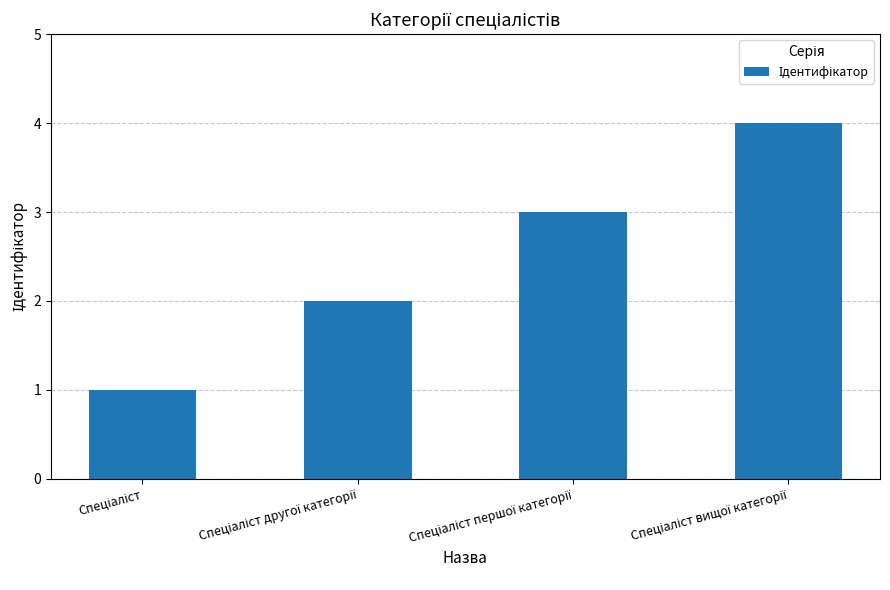

What is the sum of all values?

10